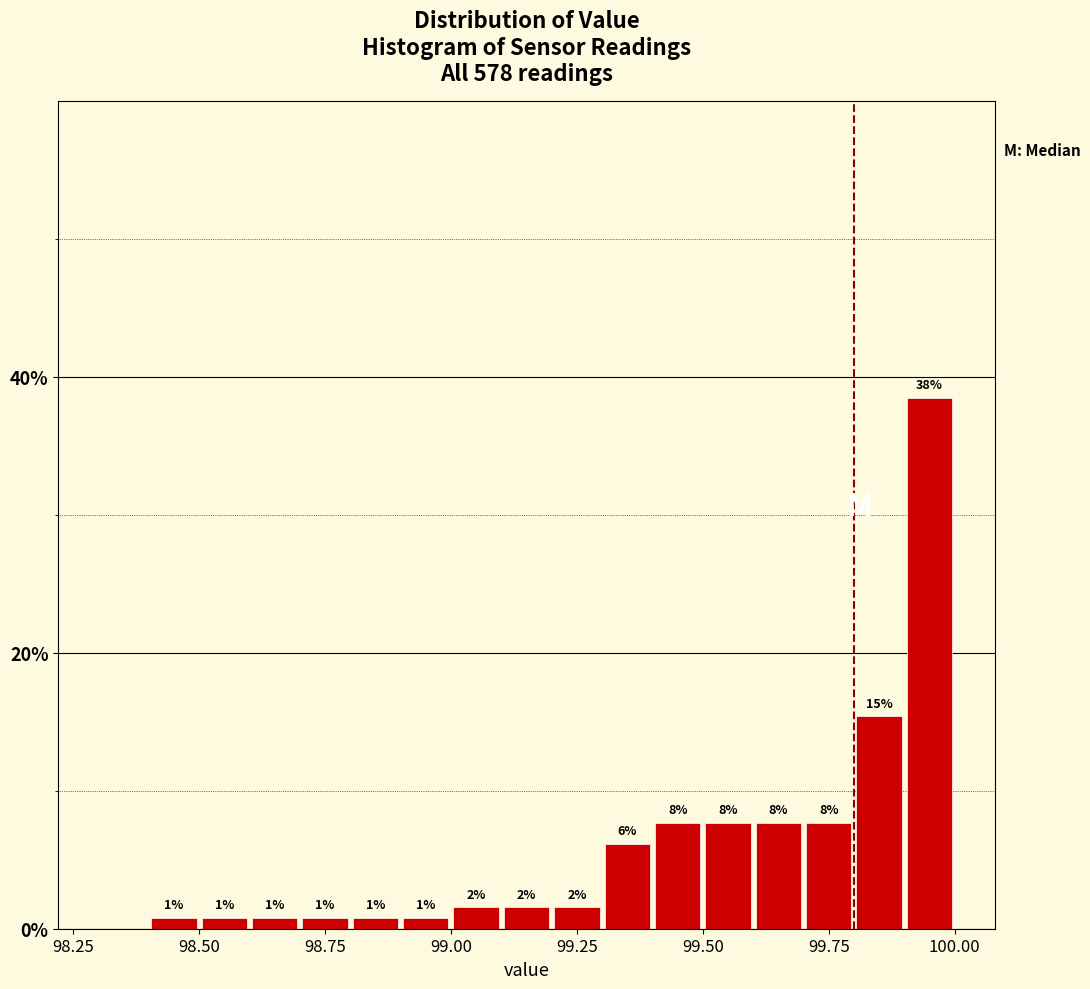

Around what value on the x-axis is the tallest bar? Give the approximate position of its centre, as read against the axis.

99.95